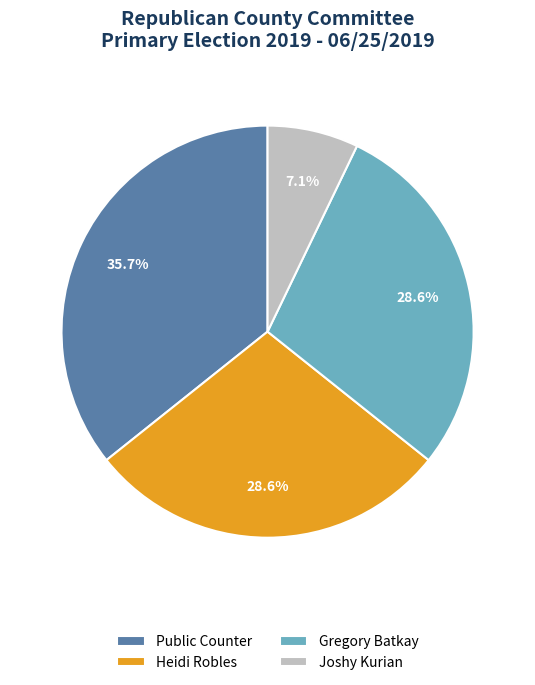

What percentage is NOT represented by Joshy Kurian?

92.9%